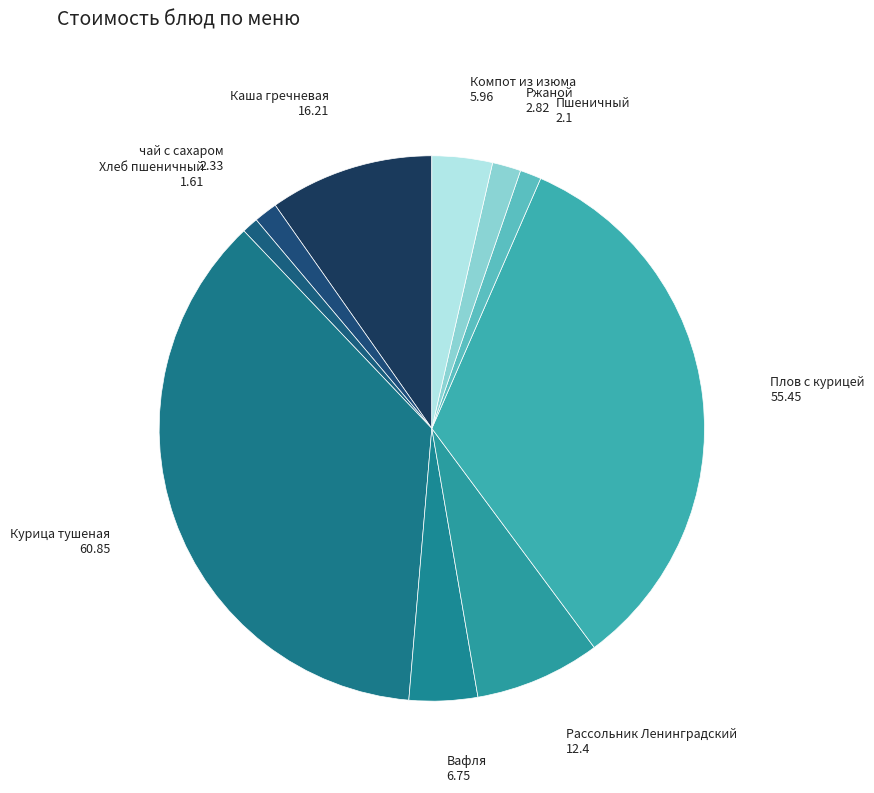

To the nearest percent, what is the average slice percentage?

10%